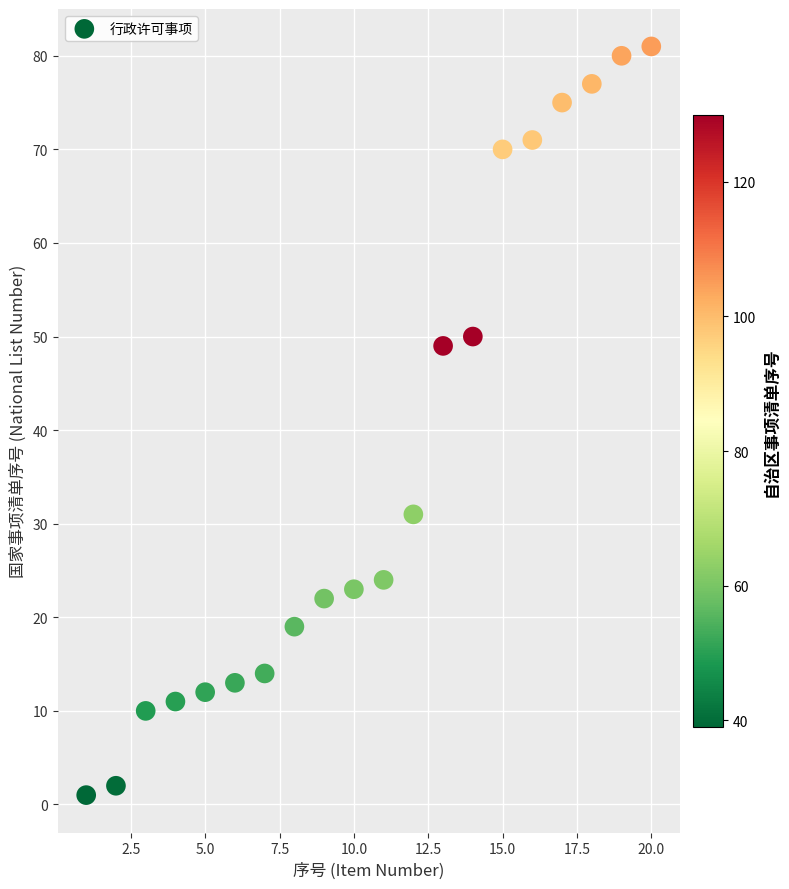

What Y value in the scatter plot is closest to 41?

49